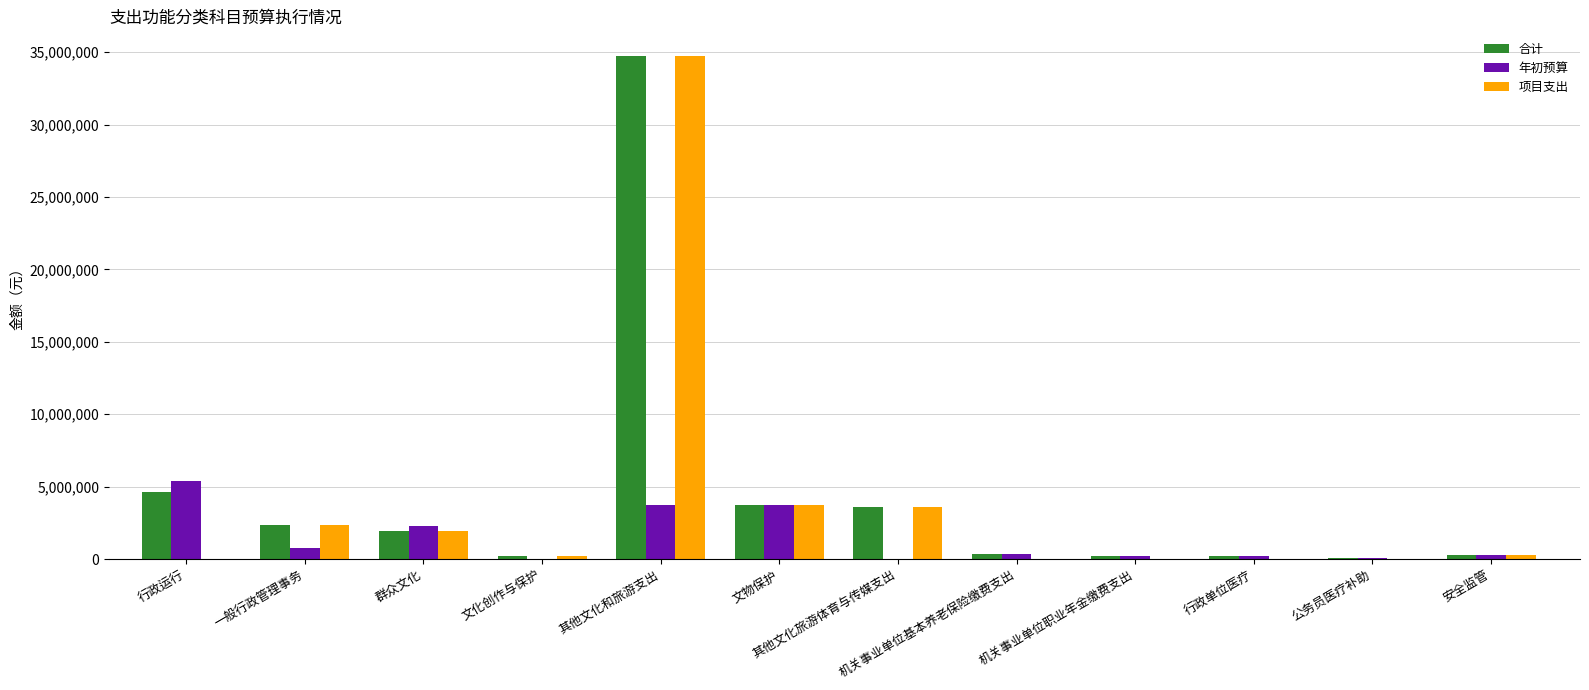

Is it true that 年初预算 equals 1732345.9 at 文物保护?

False